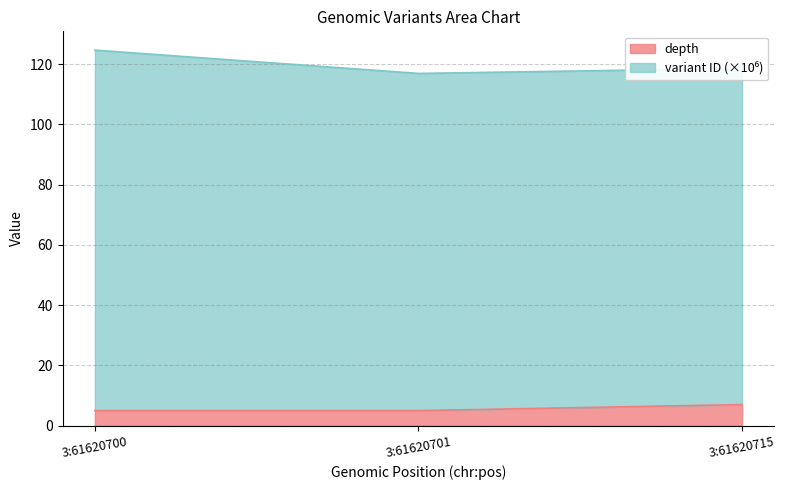

Where is the data nearest to the value 6?

3:61620700